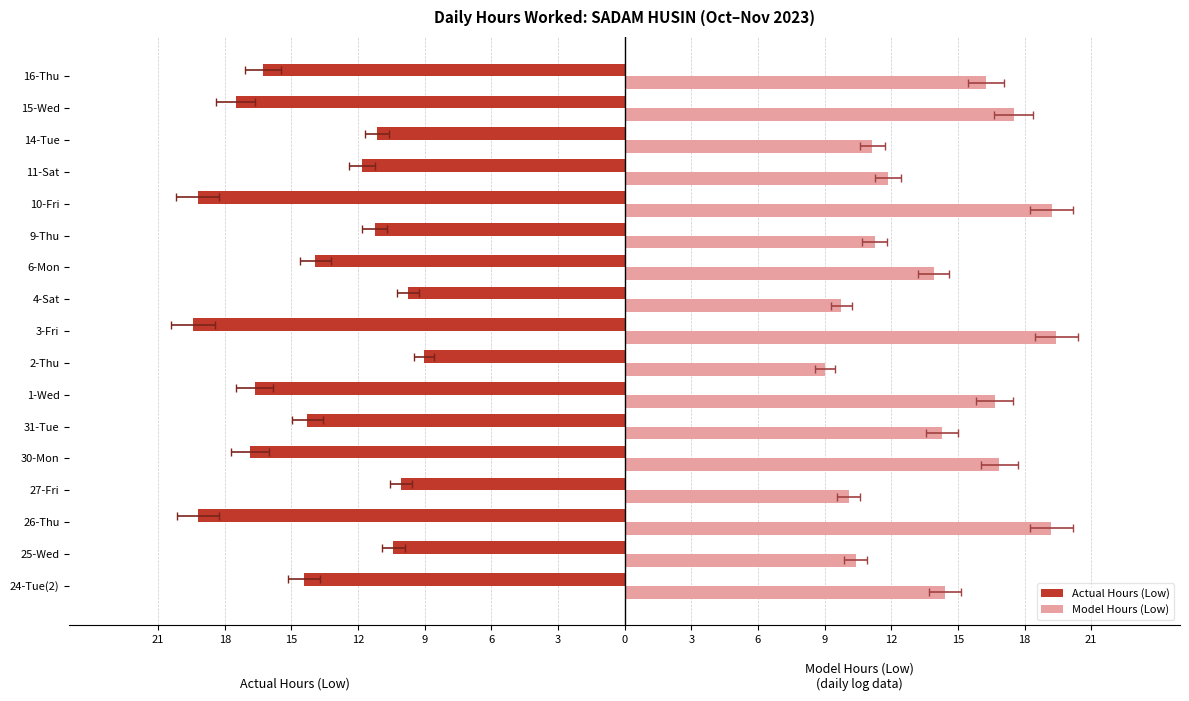

Reading left to right, extract all data points from this chart.

Actual Hours (Low): -14.4	-10.4	-19.2	-10.1	-16.9	-14.3	-16.6	-9.0	-19.4	-9.8	-13.9	-11.2	-19.2	-11.8	-11.2	-17.5	-16.3
Model Hours (Low): 14.4	10.4	19.2	10.1	16.9	14.3	16.6	9.0	19.4	9.8	13.9	11.2	19.2	11.8	11.2	17.5	16.3